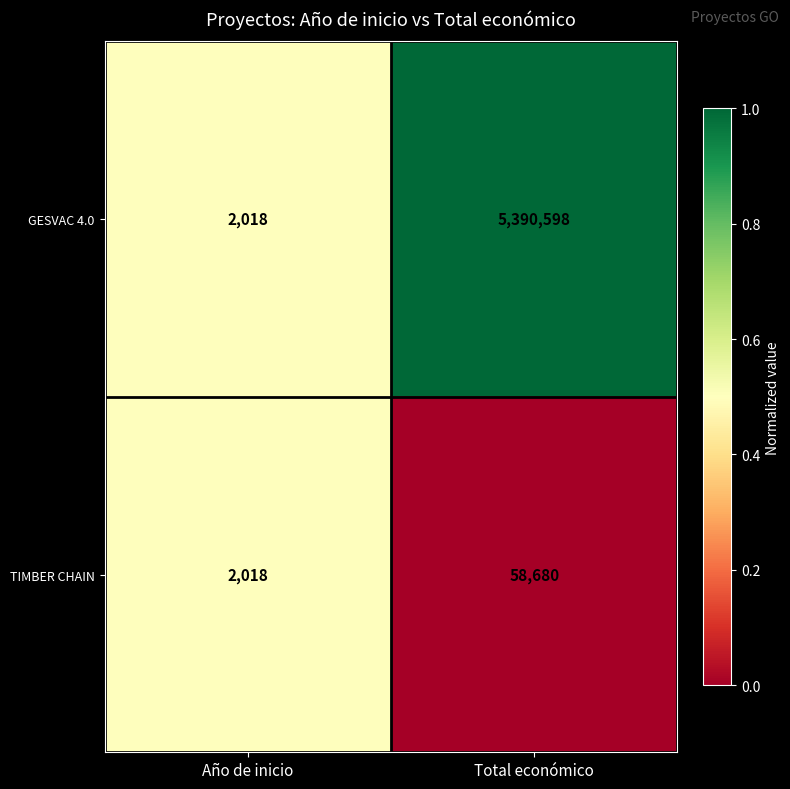

Which series has the largest total across all categories?

GESVAC 4.0